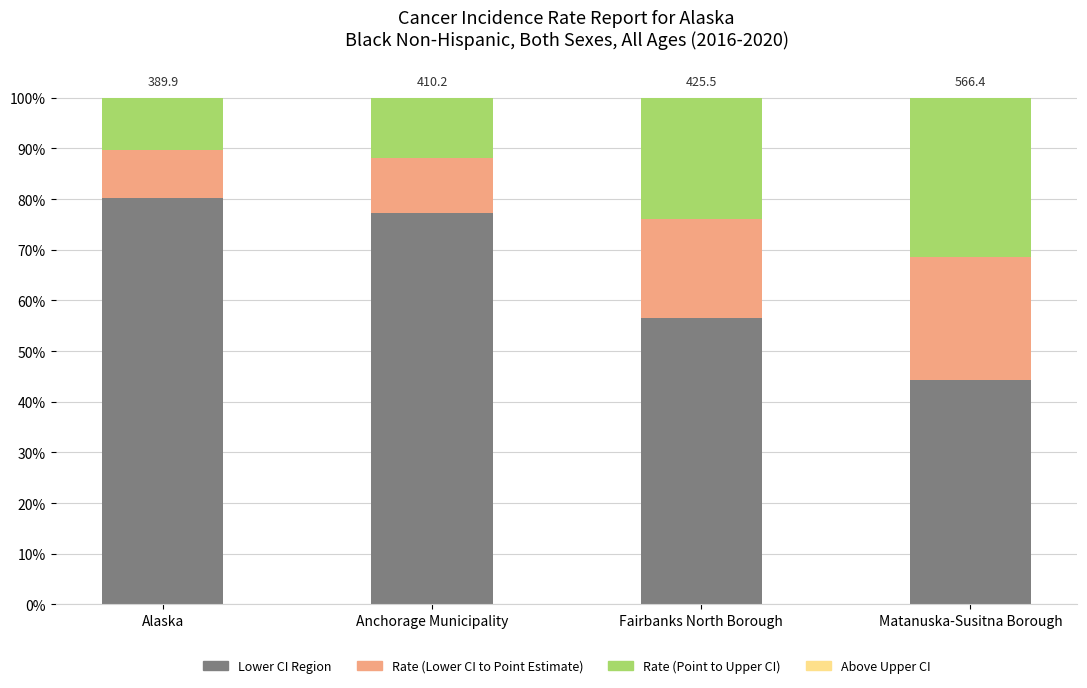

What is the total value across all series at Anchorage Municipality?

100.0